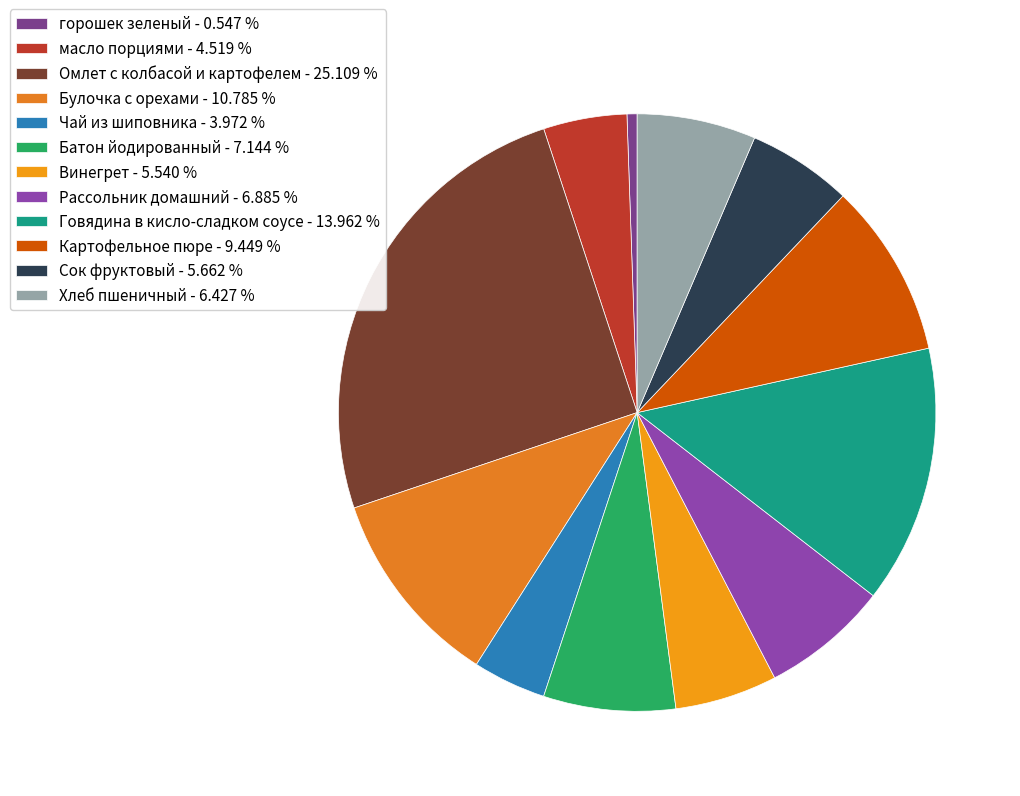

How many slices are in this pie chart?

12